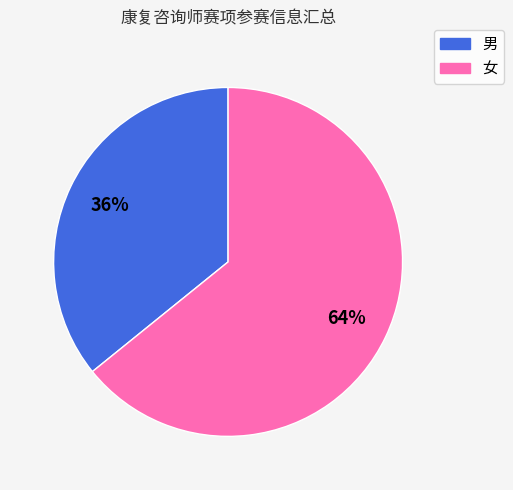

Rank the categories by value from highest to lowest.

女, 男